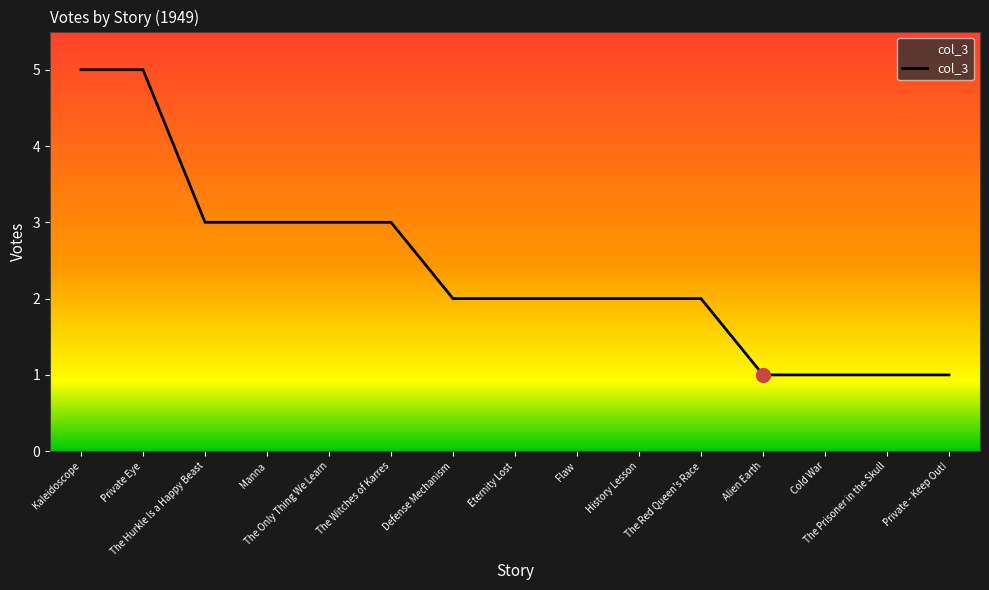

What is the smallest value displayed?

1